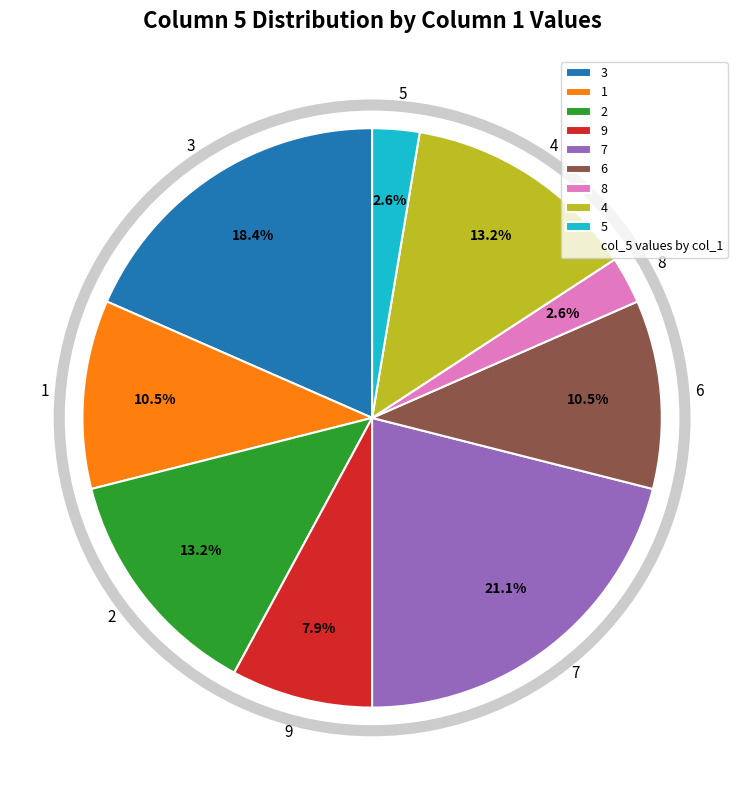

Is 5 the majority of the pie?

No